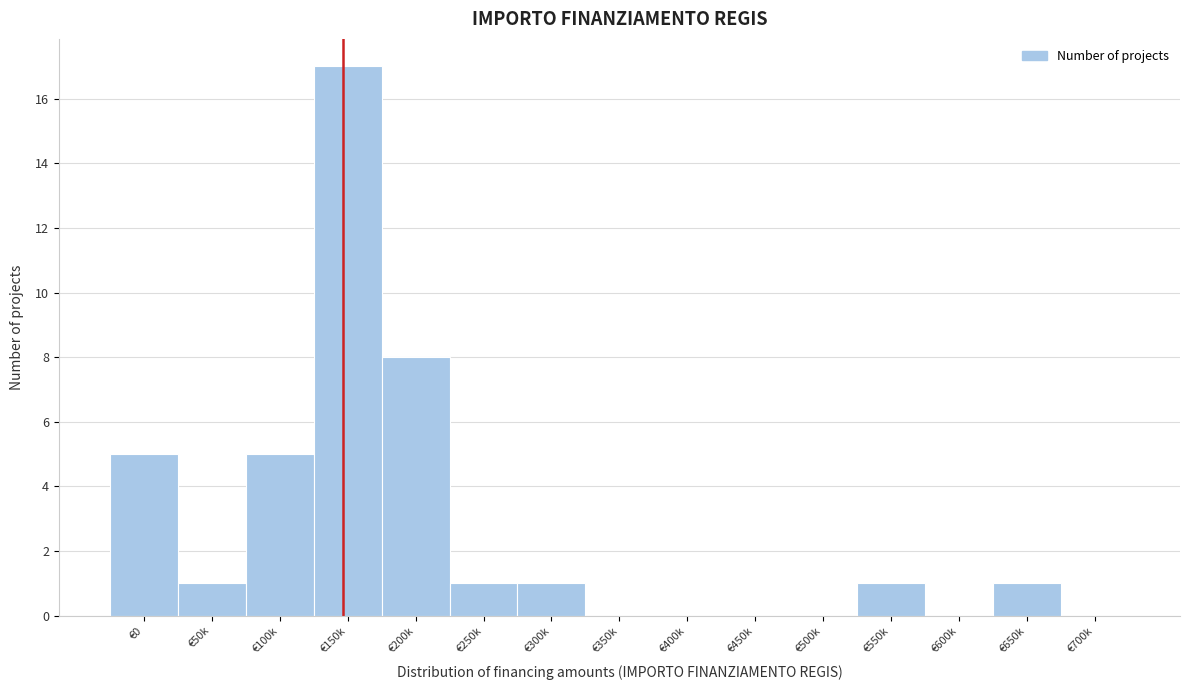

Reading left to right, transcribe all the data shown in this chart.

€0=5	€50k=1	€100k=5	€150k=17	€200k=8	€250k=1	€300k=1	€350k=0	€400k=0	€450k=0	€500k=0	€550k=1	€600k=0	€650k=1	€700k=0